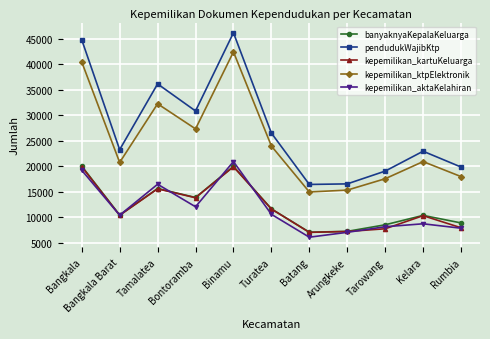

At which category does kepemilikan_aktaKelahiran reach its first local valley?

Bangkala Barat